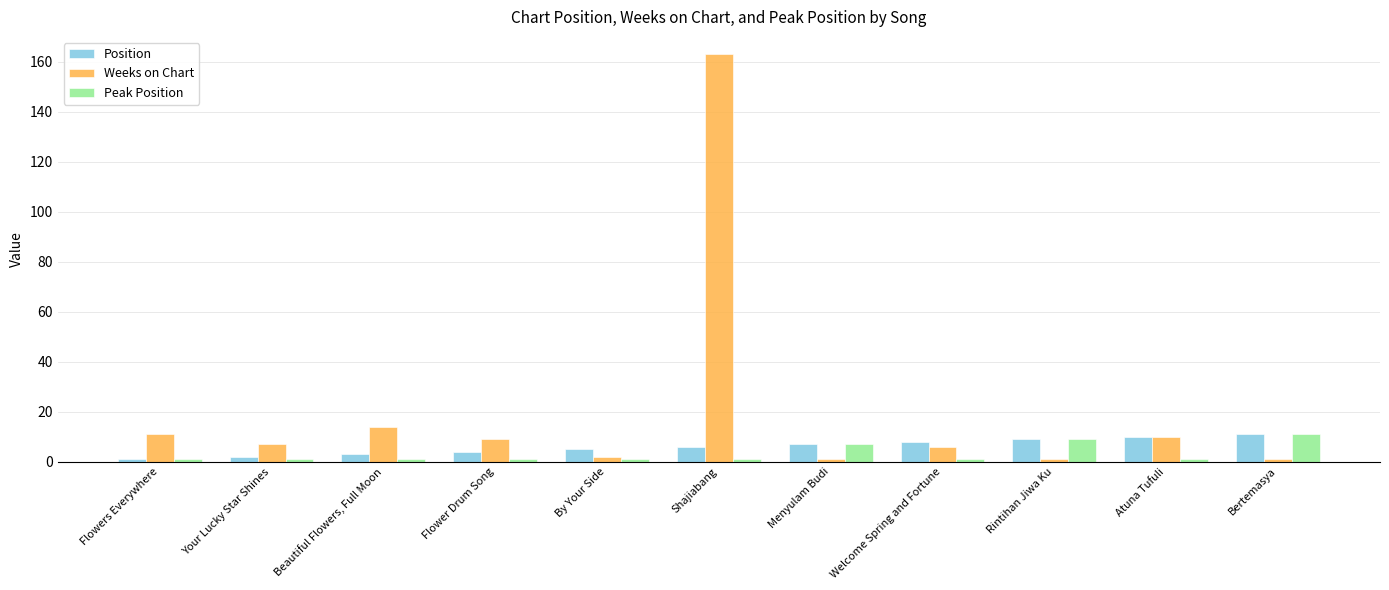

What is the difference between the highest and lowest values at By Your Side?

4